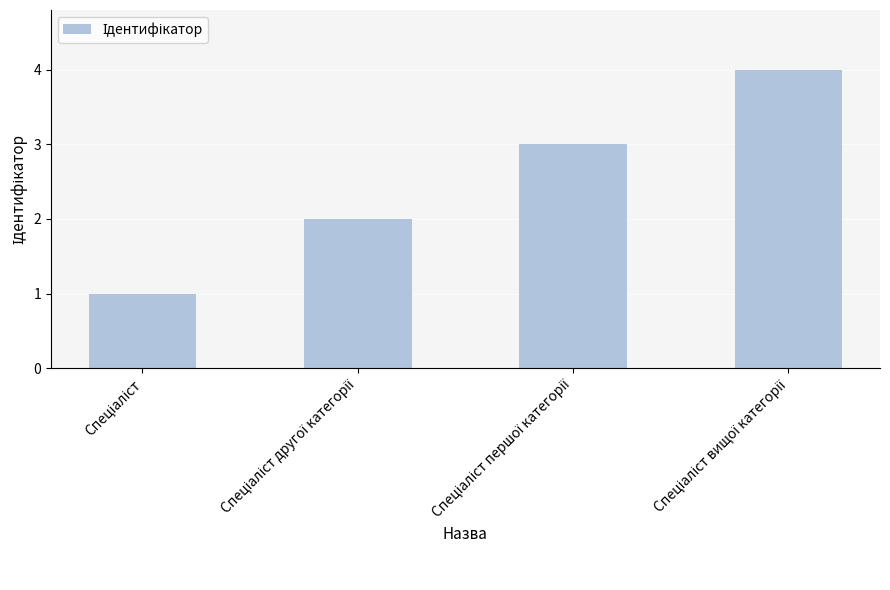

What is the difference between the maximum and minimum values?

3